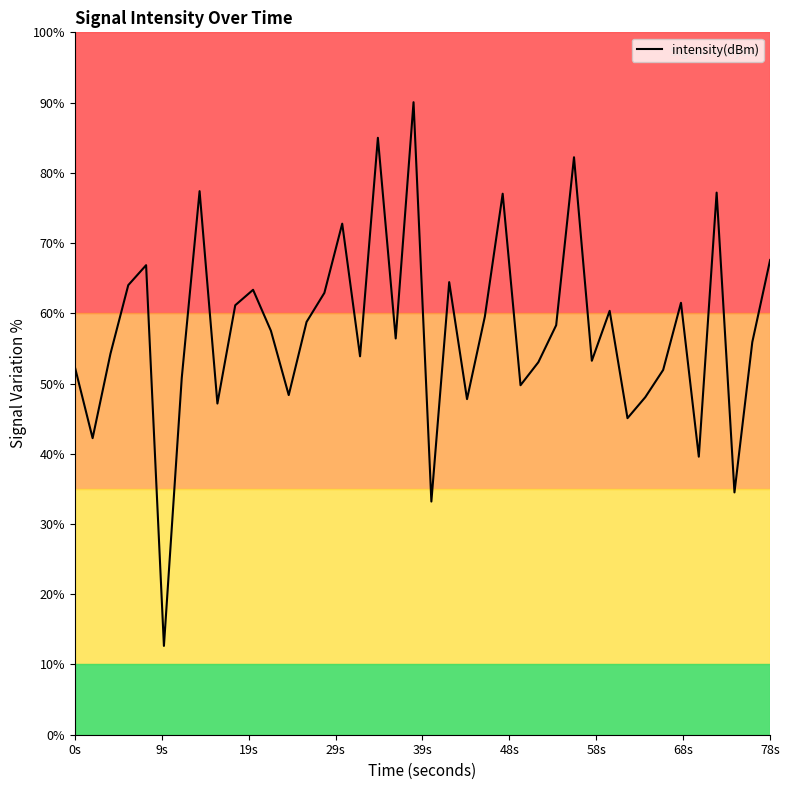

What is the minimum value shown in the chart?

12.6